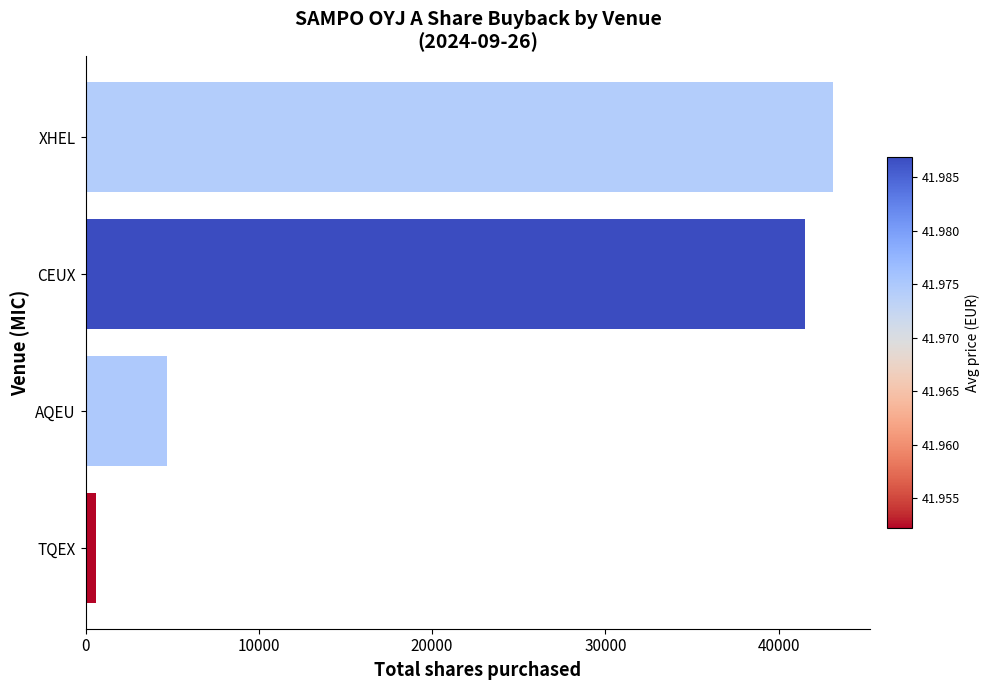

Does the chart contain any negative values?

No